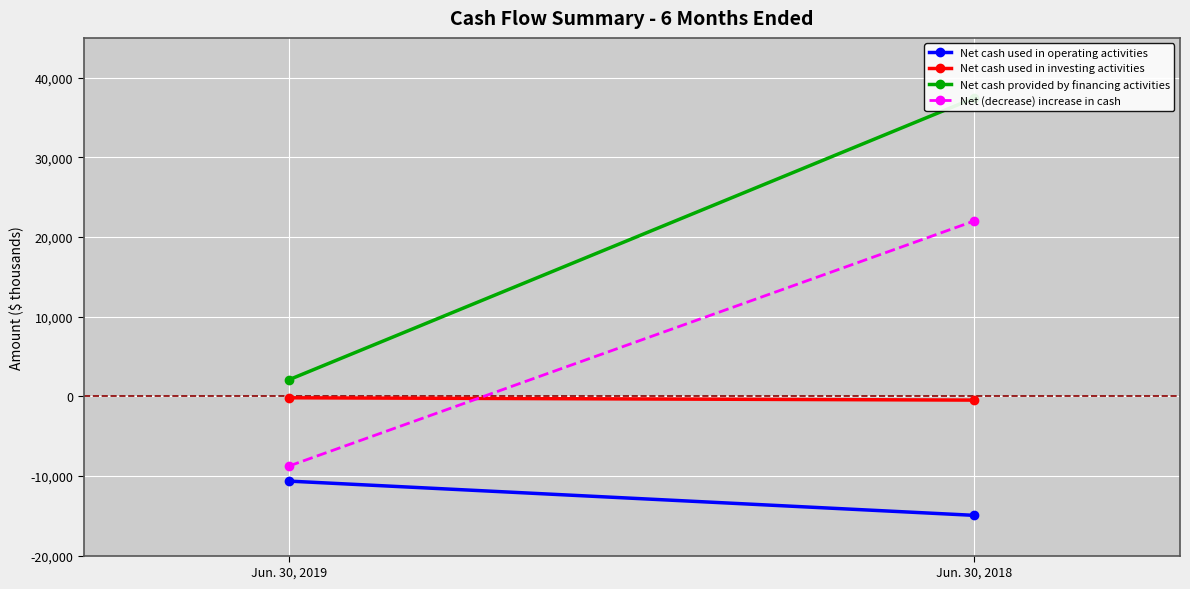

Reading left to right, what are all the values shown in this chart?

Net cash used in operating activities: -10649	-14950
Net cash used in investing activities: -185	-478
Net cash provided by financing activities: 2084	37451
Net (decrease) increase in cash: -8750	22023